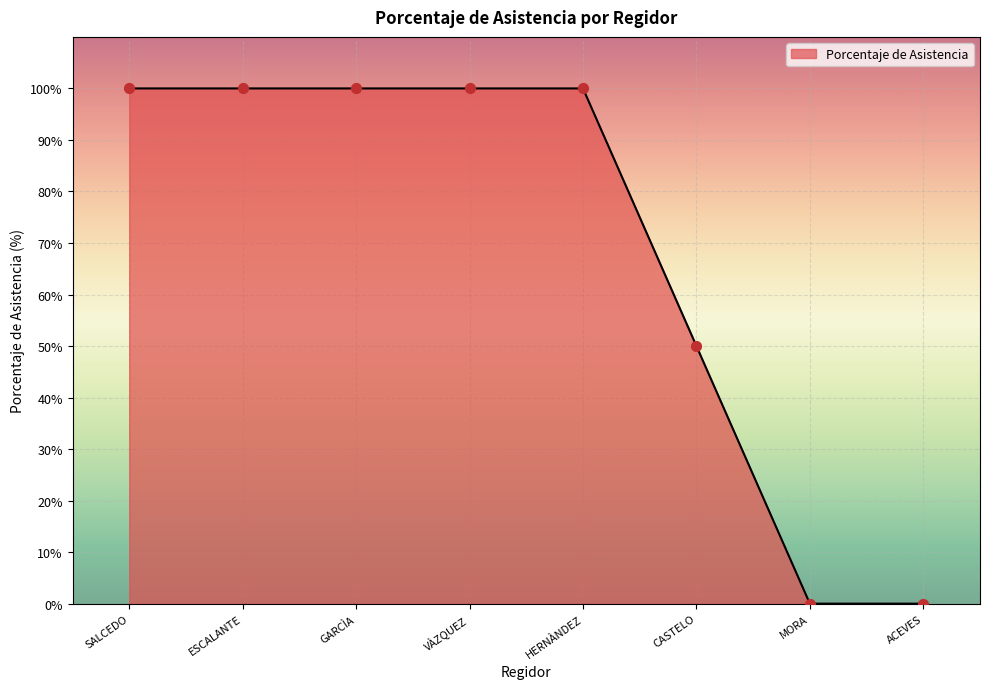

Which has a higher value, CASTELO or ESCALANTE?

ESCALANTE